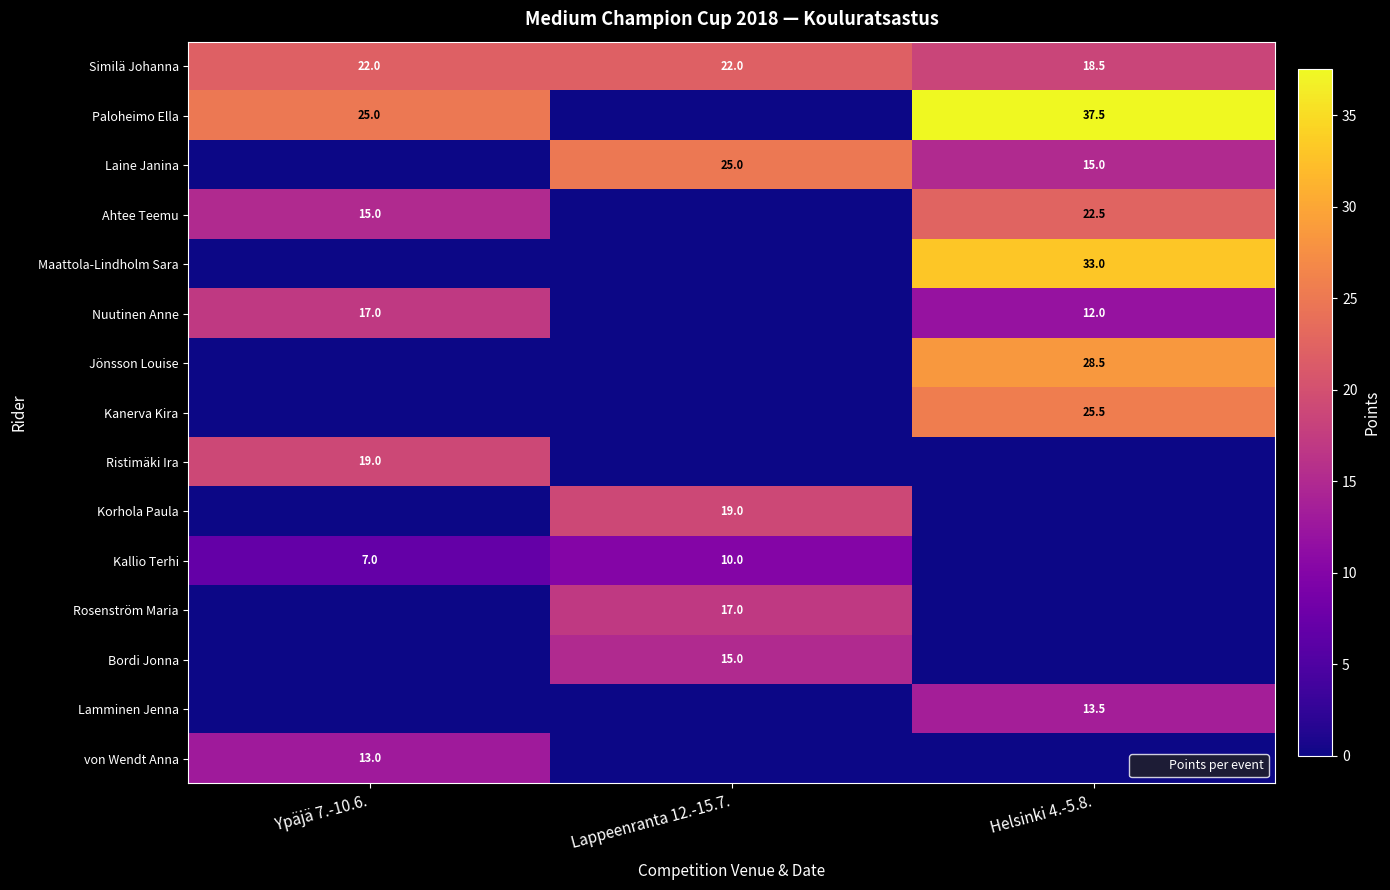

What is the total value across all series at Lappeenranta 12.-15.7.?

108.0